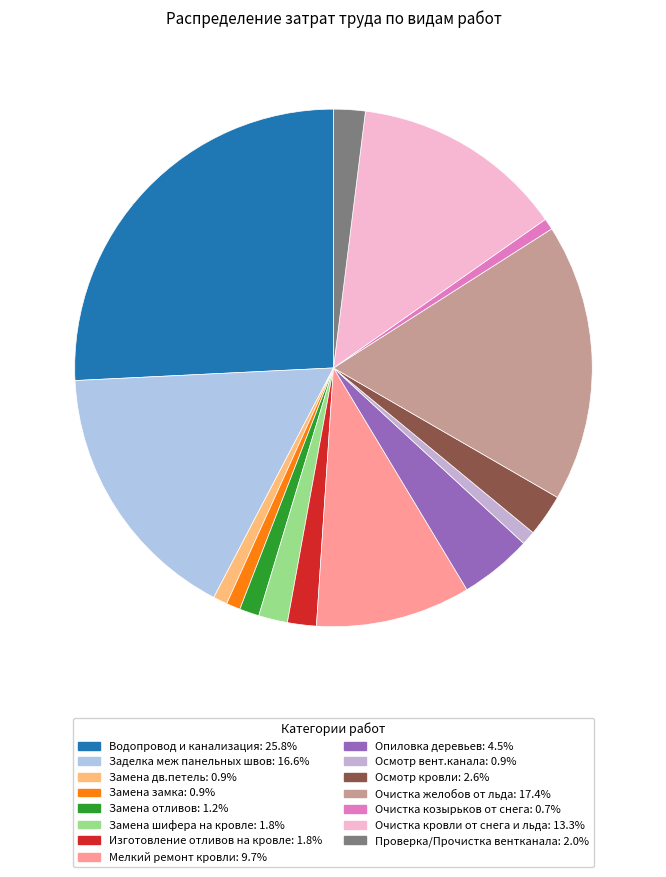

Is there a majority slice in this chart?

No